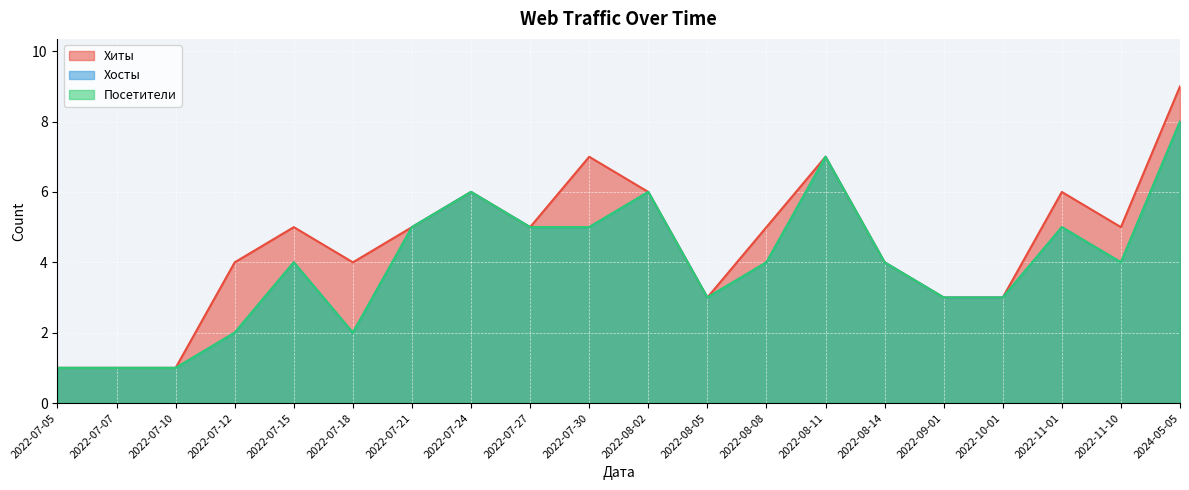

At 2022-08-02, list the series in order from smallest to largest.

Хиты, Хосты, Посетители